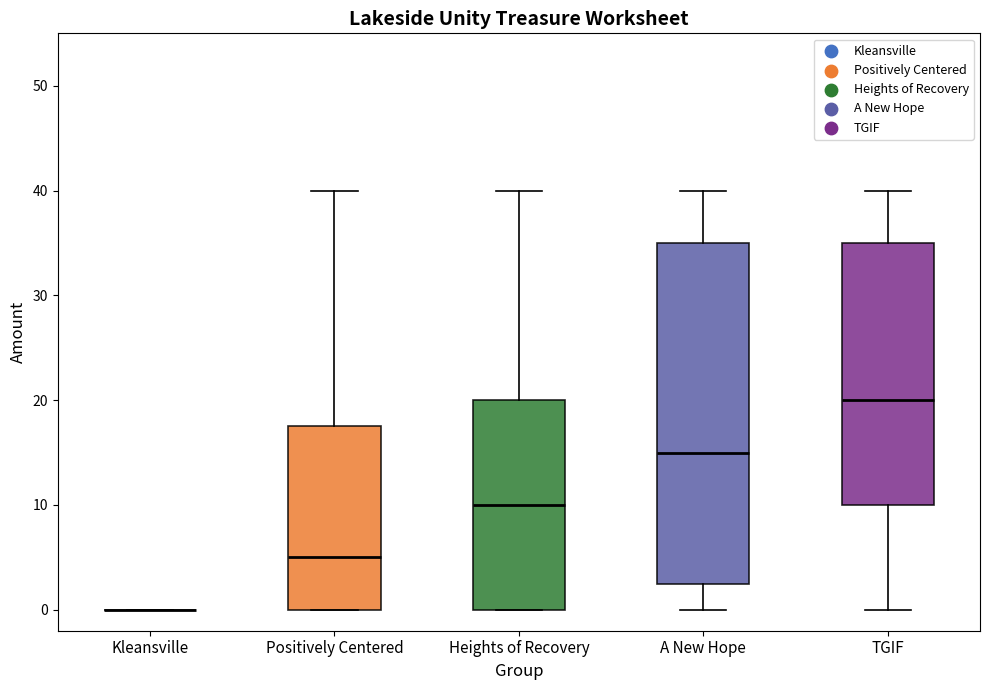

Which box is the tallest, from its lower edge to its upper edge?

A New Hope